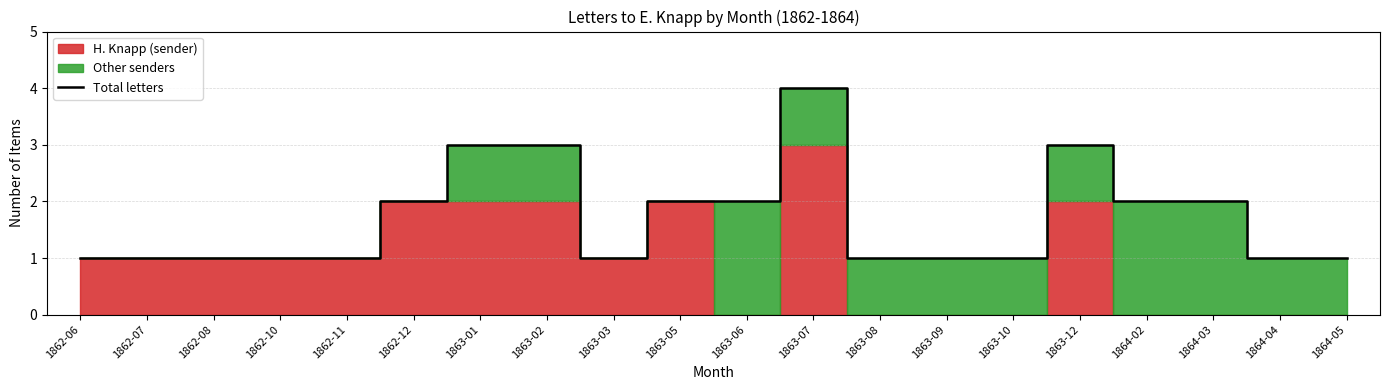

What is the sum of all values?

34